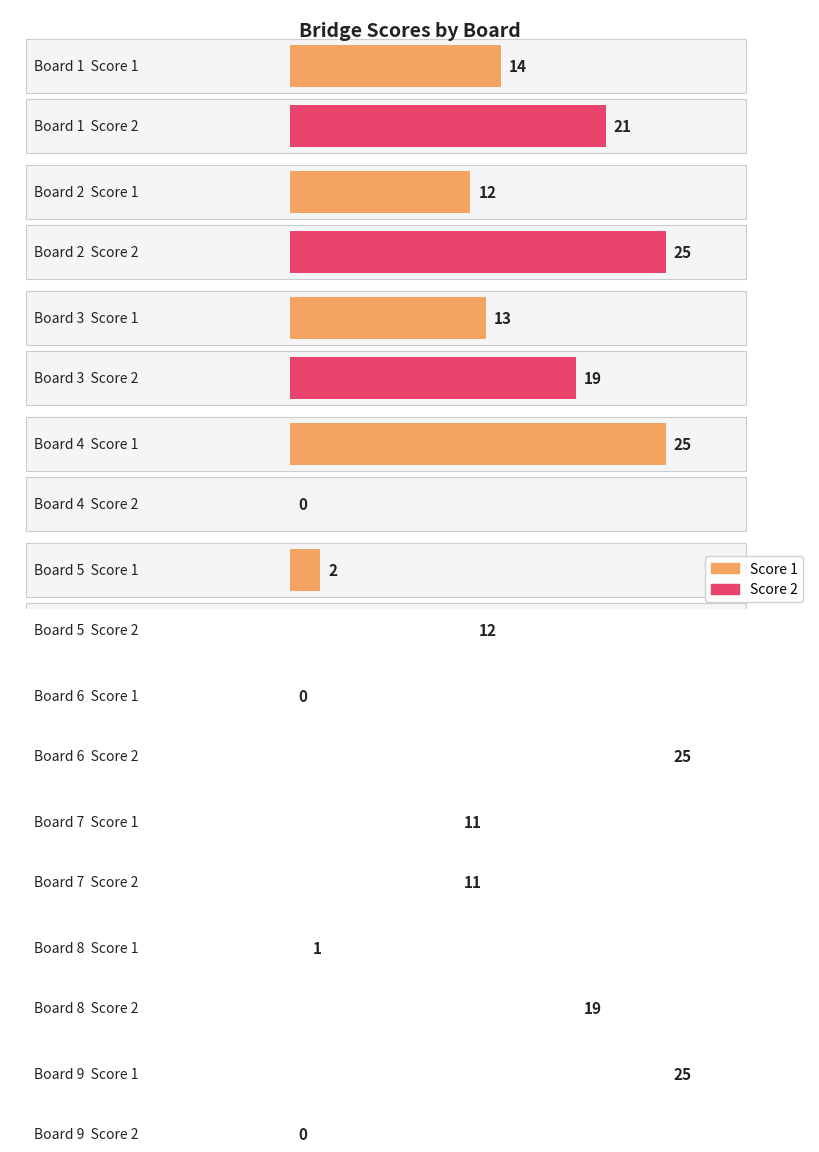

At which label is Score 1 closest to 12?

Board 2